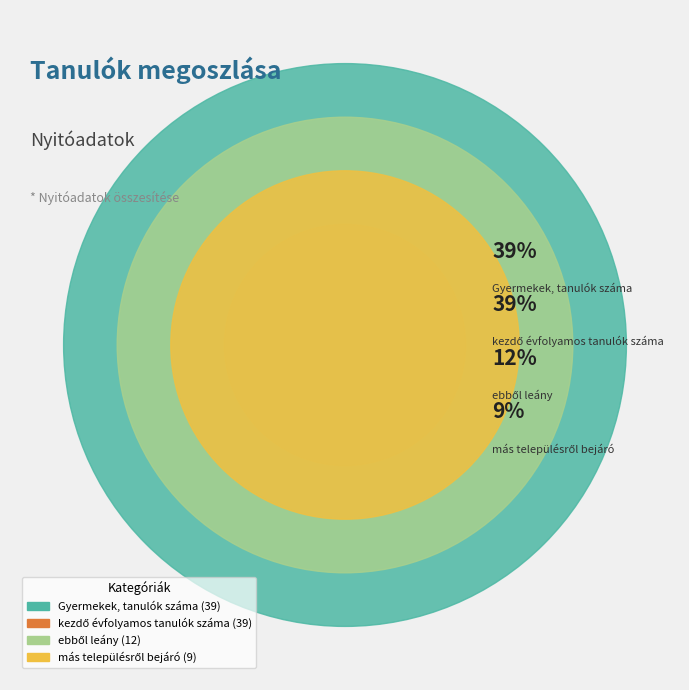

Rank the categories by value from lowest to highest.

más településről bejáró, ebből leány, Gyermekek, tanulók száma, kezdő évfolyamos tanulók száma